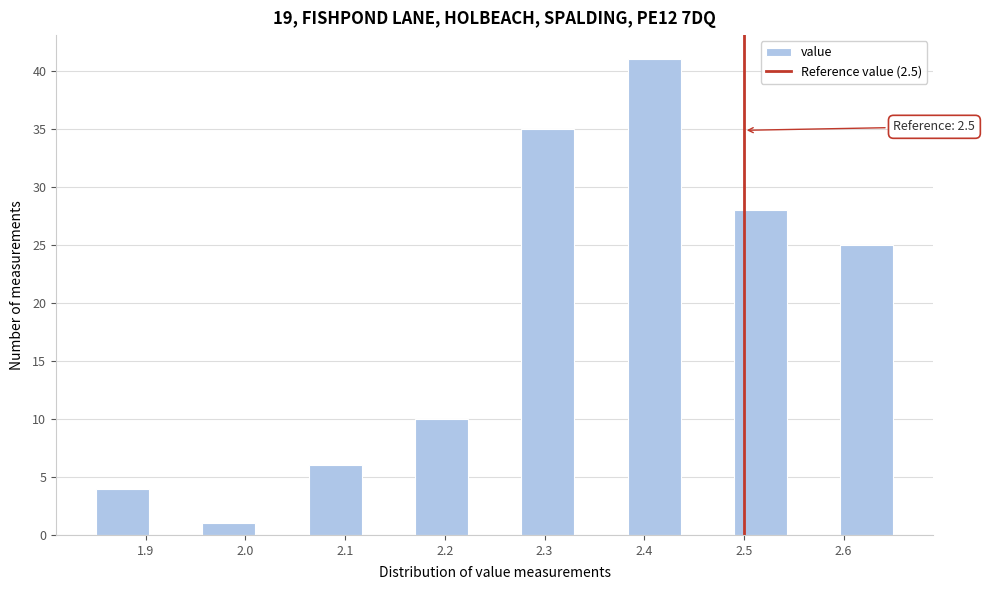

Over which range of the x-axis is the bar tallest?

2.38 to 2.44